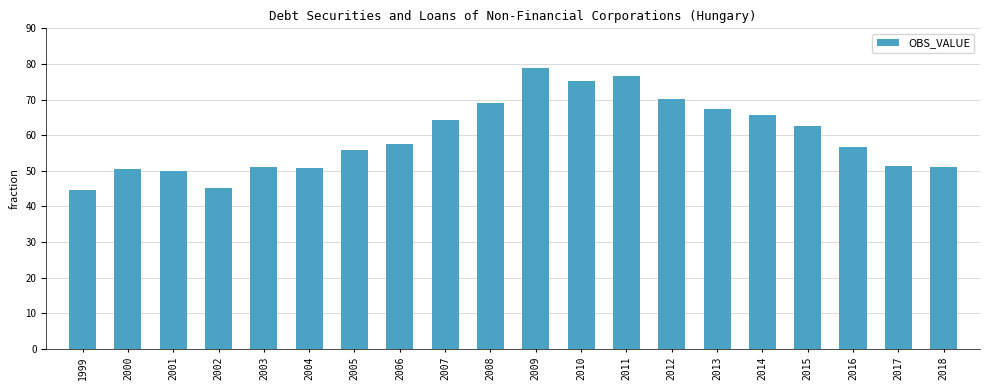

Which category has the highest value across all series?

2009